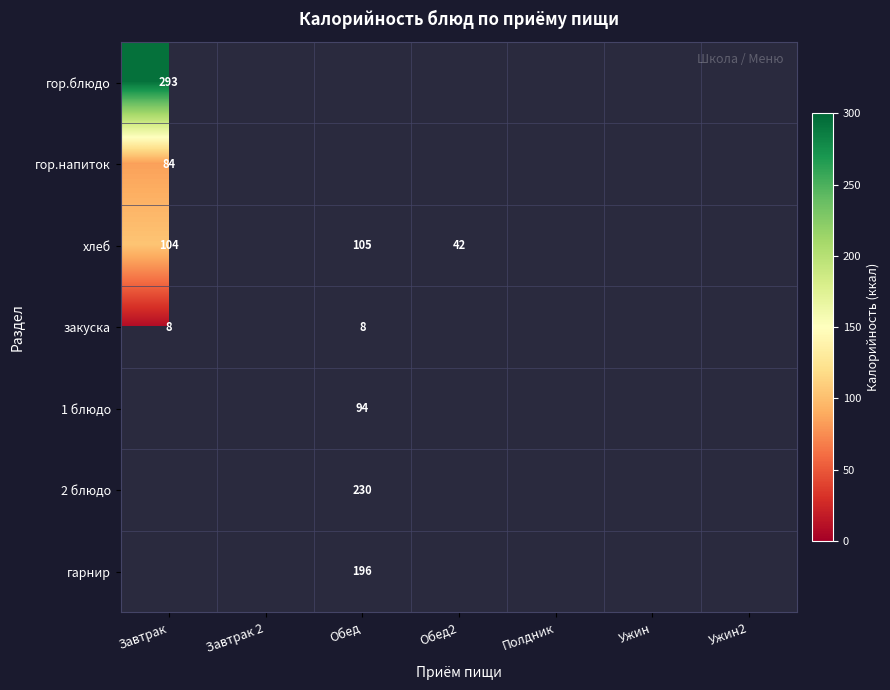

True or false: гор.блюдо has a value of 108 at Завтрак.

False